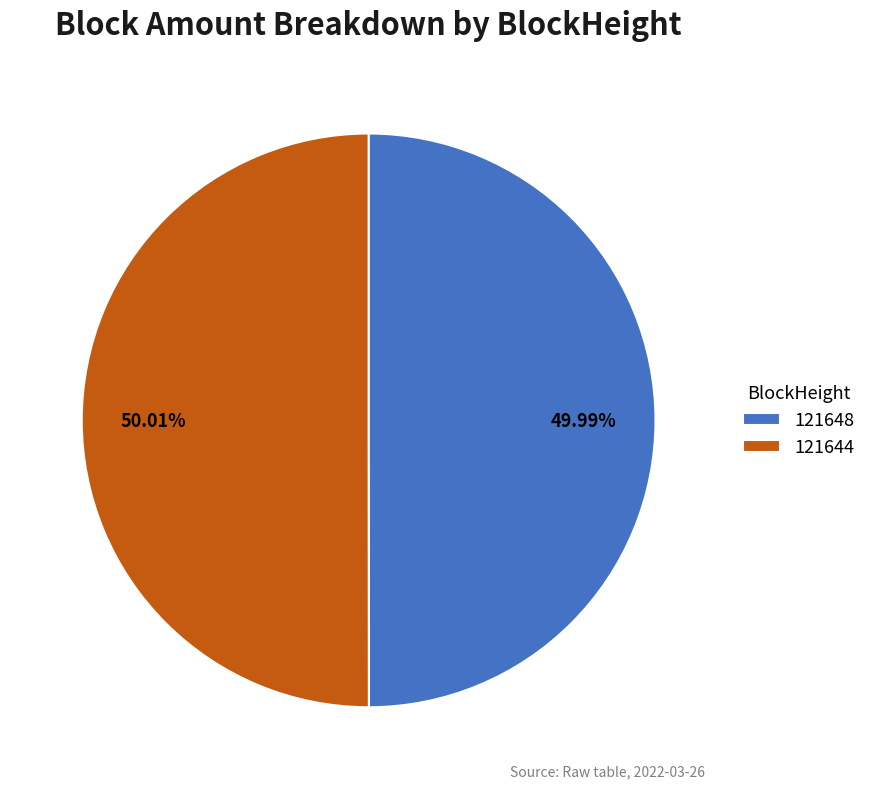

Is there a majority slice in this chart?

Yes